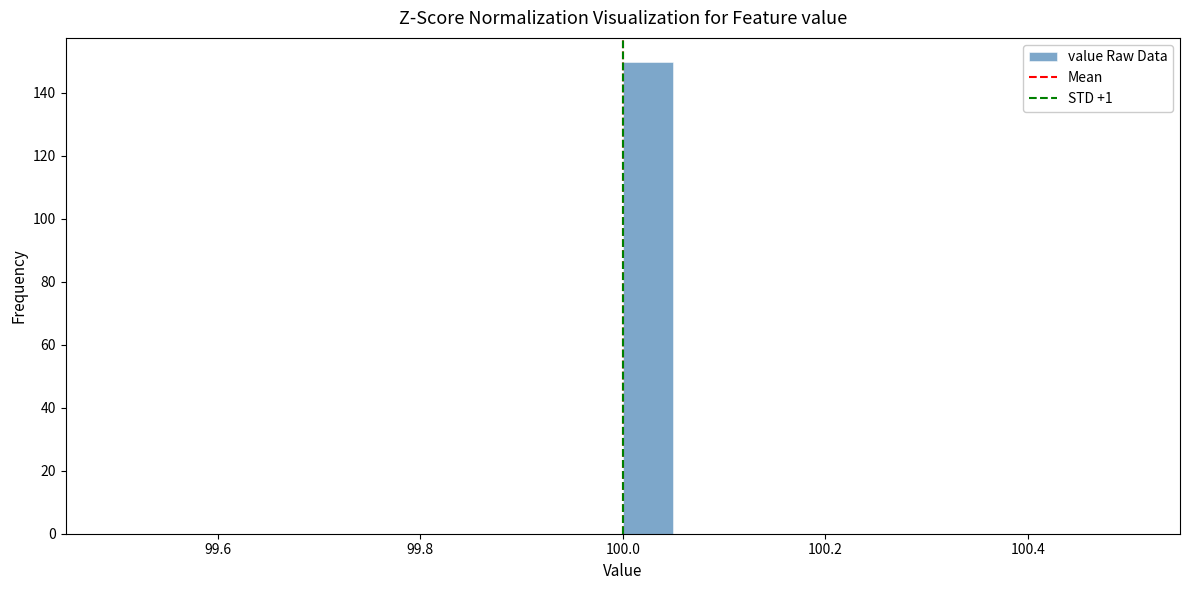

Read against the x-axis, roughly where is the centre of the tallest bar?

100.02